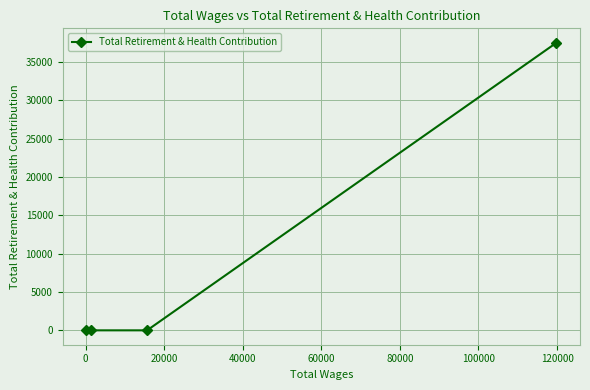

What is the average value?

9377